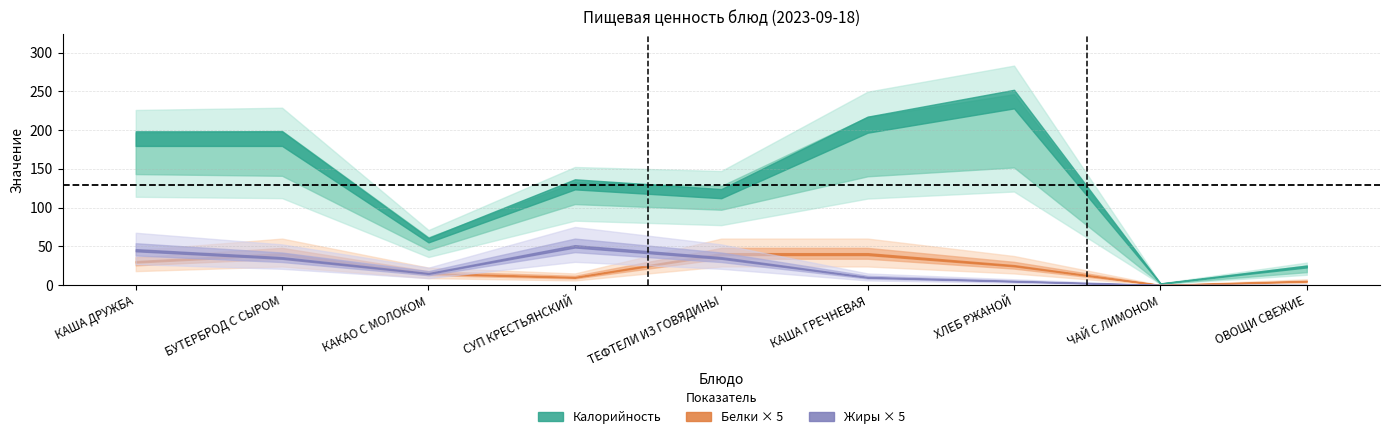

Which has a higher value, ОВОЩИ СВЕЖИЕ or СУП КРЕСТЬЯНСКИЙ?

СУП КРЕСТЬЯНСКИЙ